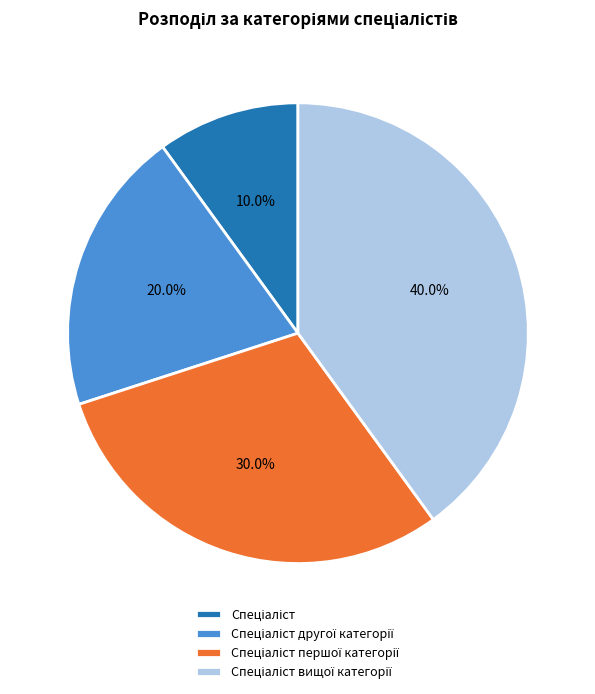

Is there a majority slice in this chart?

No